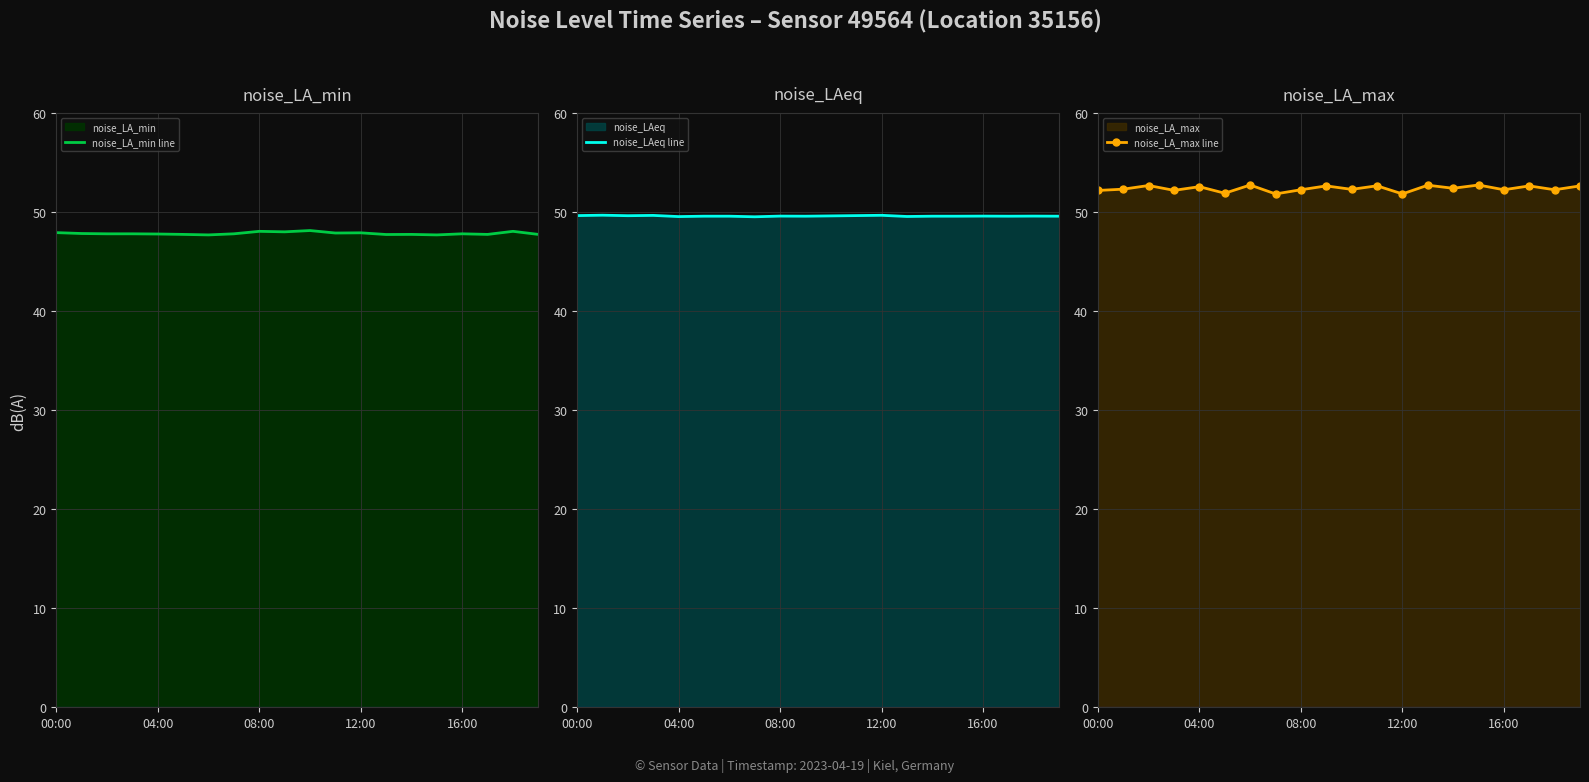

True or false: noise_LA_min line has a value of 75.9 at 12:00.

False